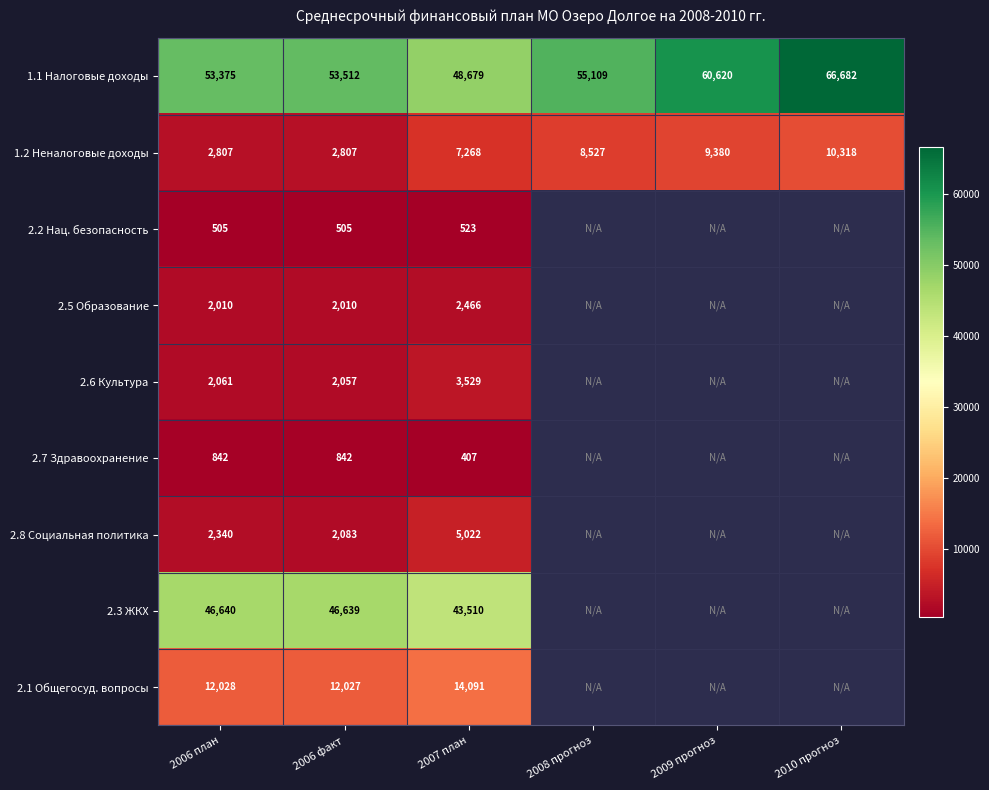

Between 2008 прогноз and 2009 прогноз, which is larger?

2009 прогноз